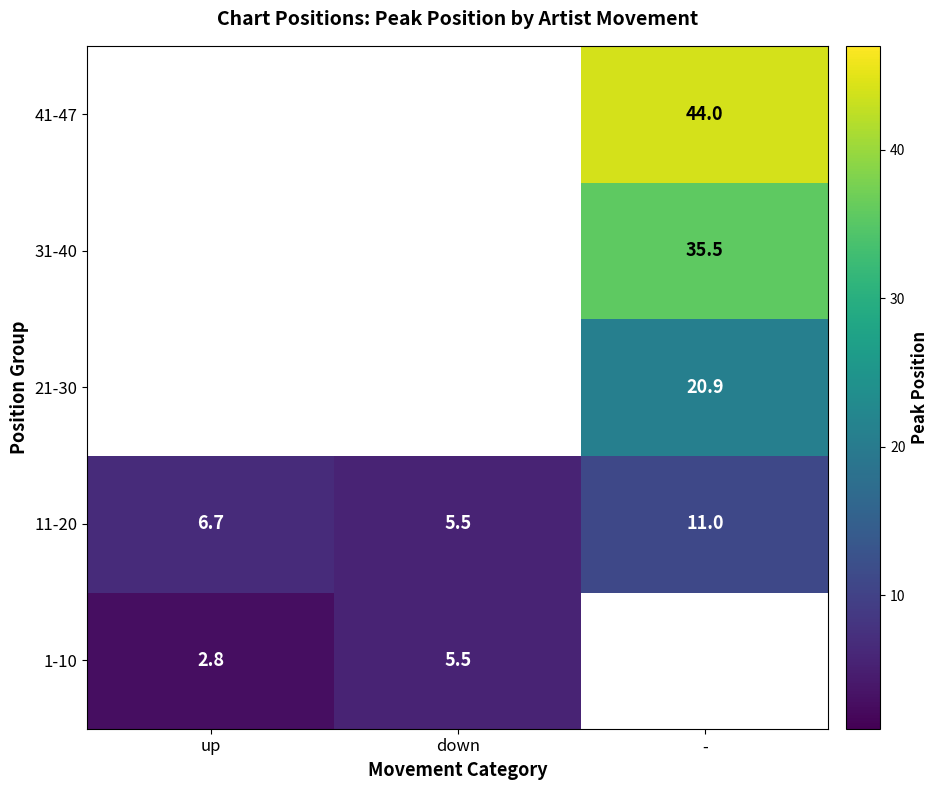

Where does the 11-20 series first go above 6?

up